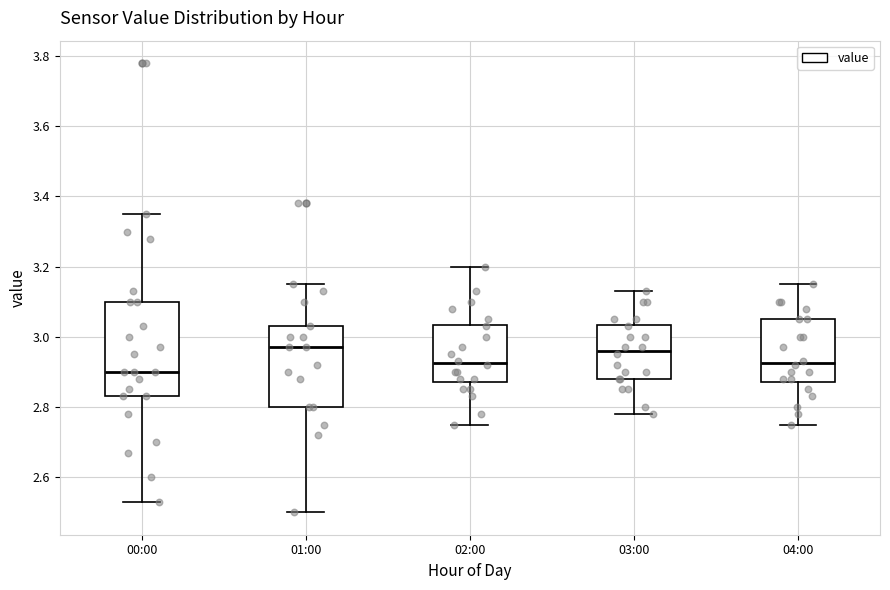

Reading left to right, read every box against the y-axis: the position of its median line, the range the box covers, and the ends of its whiskers. The values are not printed on the chart, so give them approximately, as read against the axis.

00:00: median 2.90, box 2.84 to 3.10, whiskers 2.54 to 3.36
01:00: median 2.98, box 2.80 to 3.04, whiskers 2.50 to 3.16
02:00: median 2.92, box 2.88 to 3.04, whiskers 2.76 to 3.20
03:00: median 2.96, box 2.88 to 3.04, whiskers 2.78 to 3.14
04:00: median 2.92, box 2.88 to 3.06, whiskers 2.76 to 3.16